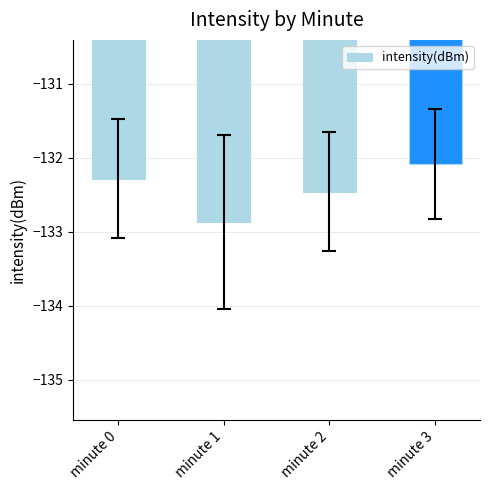

At which category does the chart reach its minimum across all series?

minute 1